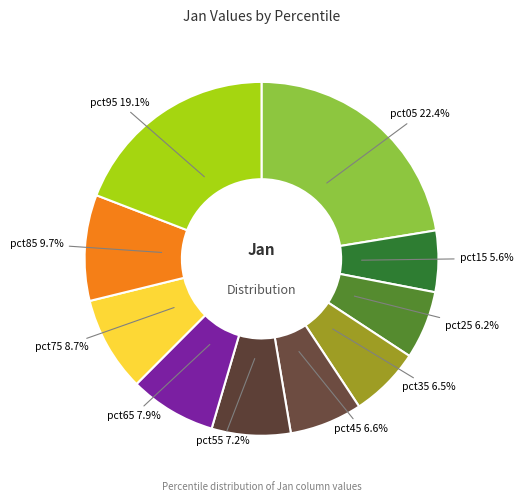

Count the number of slices in the pie.

10